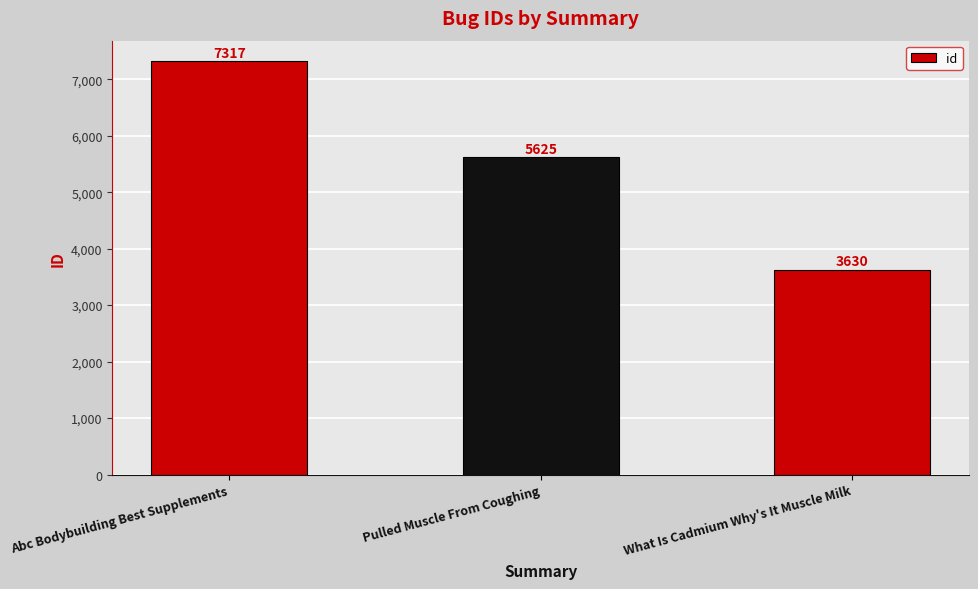

What is the difference between the maximum and minimum values?

3687